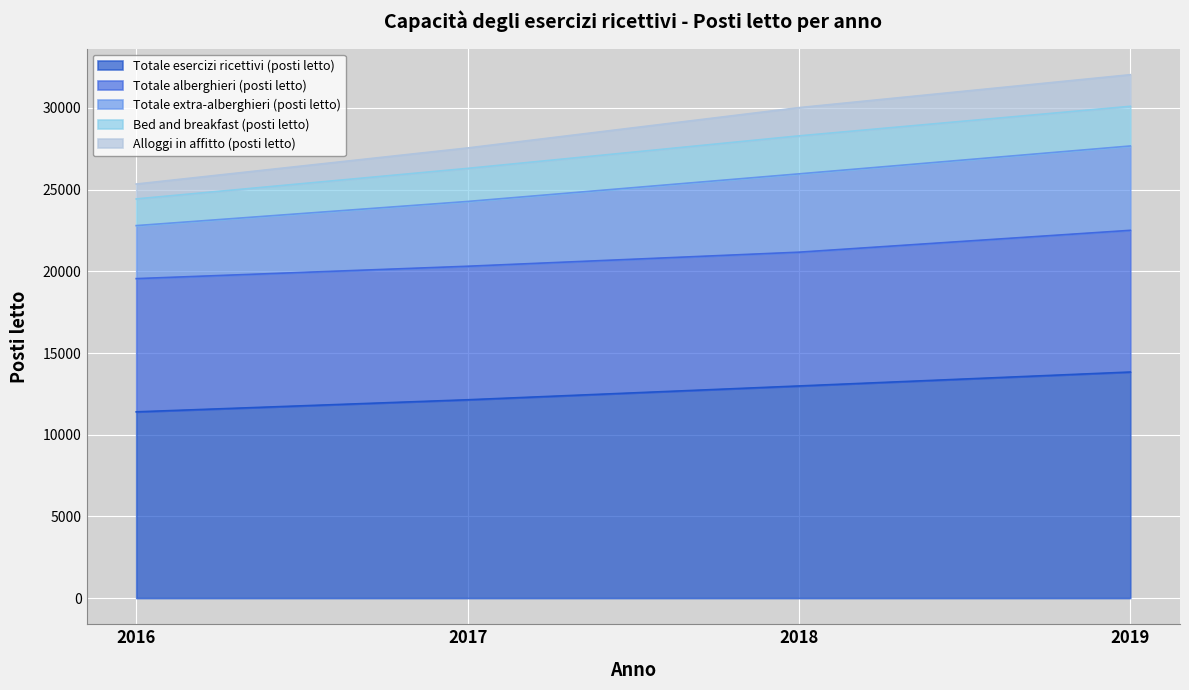

What is the difference between the second highest and second lowest values in the Totale esercizi ricettivi (posti letto) series?

845